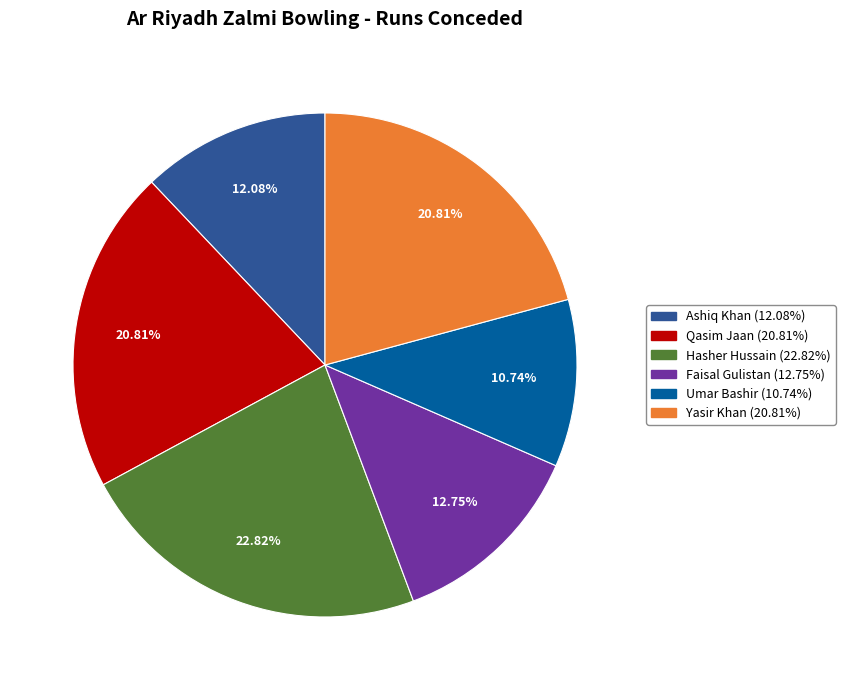

What percentage is the Qasim Jaan slice, to the nearest percent?

21%